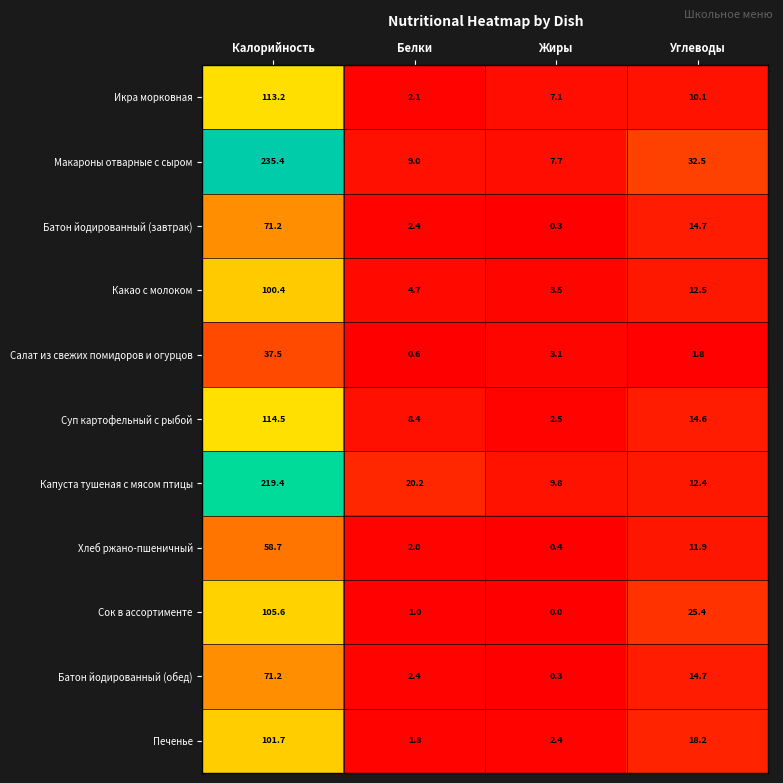

List the labels in order of Какао с молоком value, smallest first.

Жиры, Белки, Углеводы, Калорийность